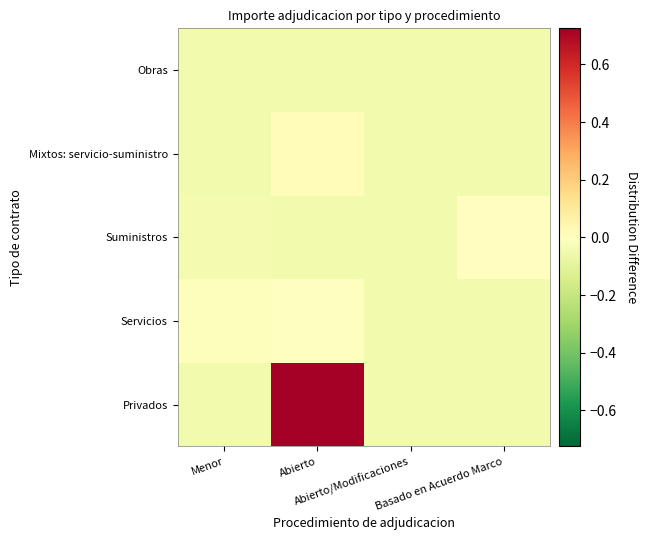

Reading left to right, transcribe all the data shown in this chart.

Privados: Menor=-0.1	Abierto=0.7	Abierto/Modificaciones=-0.1	Basado en Acuerdo Marco=-0.1
Servicios: Menor=-0.0	Abierto=-0.0	Abierto/Modificaciones=-0.1	Basado en Acuerdo Marco=-0.1
Suministros: Menor=-0.0	Abierto=-0.1	Abierto/Modificaciones=-0.1	Basado en Acuerdo Marco=0.0
Mixtos: servicio-suministro: Menor=-0.1	Abierto=0.0	Abierto/Modificaciones=-0.1	Basado en Acuerdo Marco=-0.1
Obras: Menor=-0.1	Abierto=-0.1	Abierto/Modificaciones=-0.1	Basado en Acuerdo Marco=-0.1